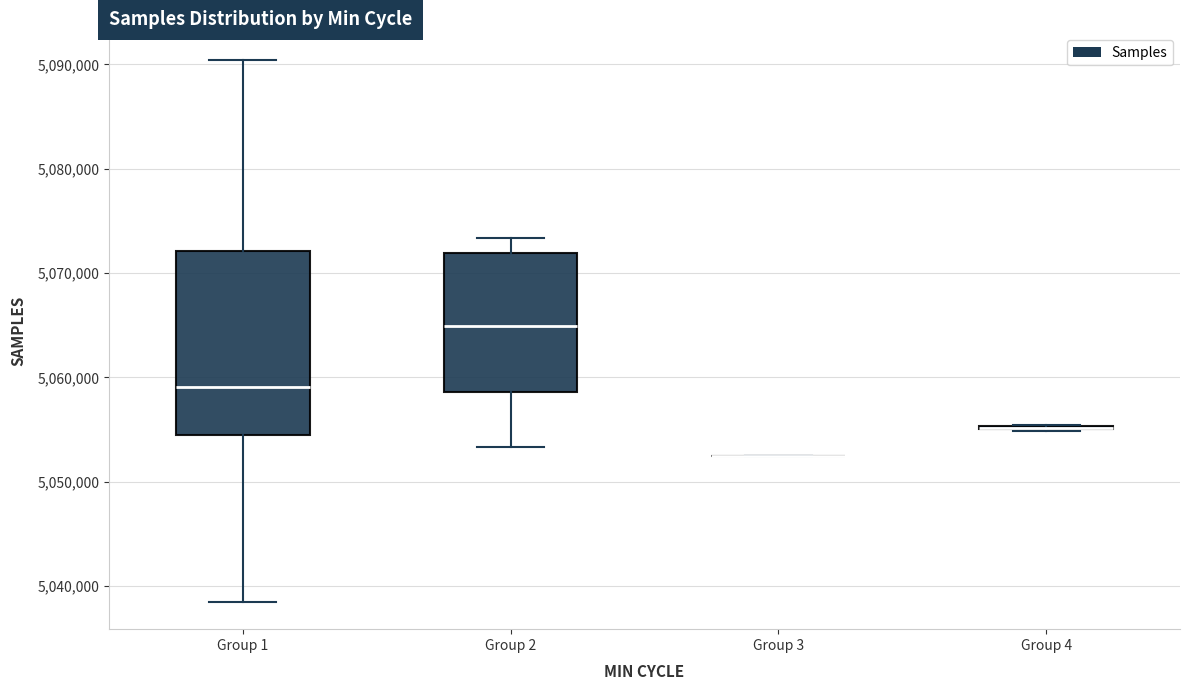

Reading left to right, read every box against the y-axis: the position of its median line, the range the box covers, and the ends of its whiskers. The values are not printed on the chart, so give them approximately, as read against the axis.

Group 1: median 5059000, box 5054000 to 5072000, whiskers 5038000 to 5090000
Group 2: median 5065000, box 5059000 to 5072000, whiskers 5053000 to 5073000
Group 3: box collapsed to a line at 5052000, whiskers 5052000 to 5052000
Group 4: box collapsed to a line at 5055000, whiskers 5055000 to 5055000